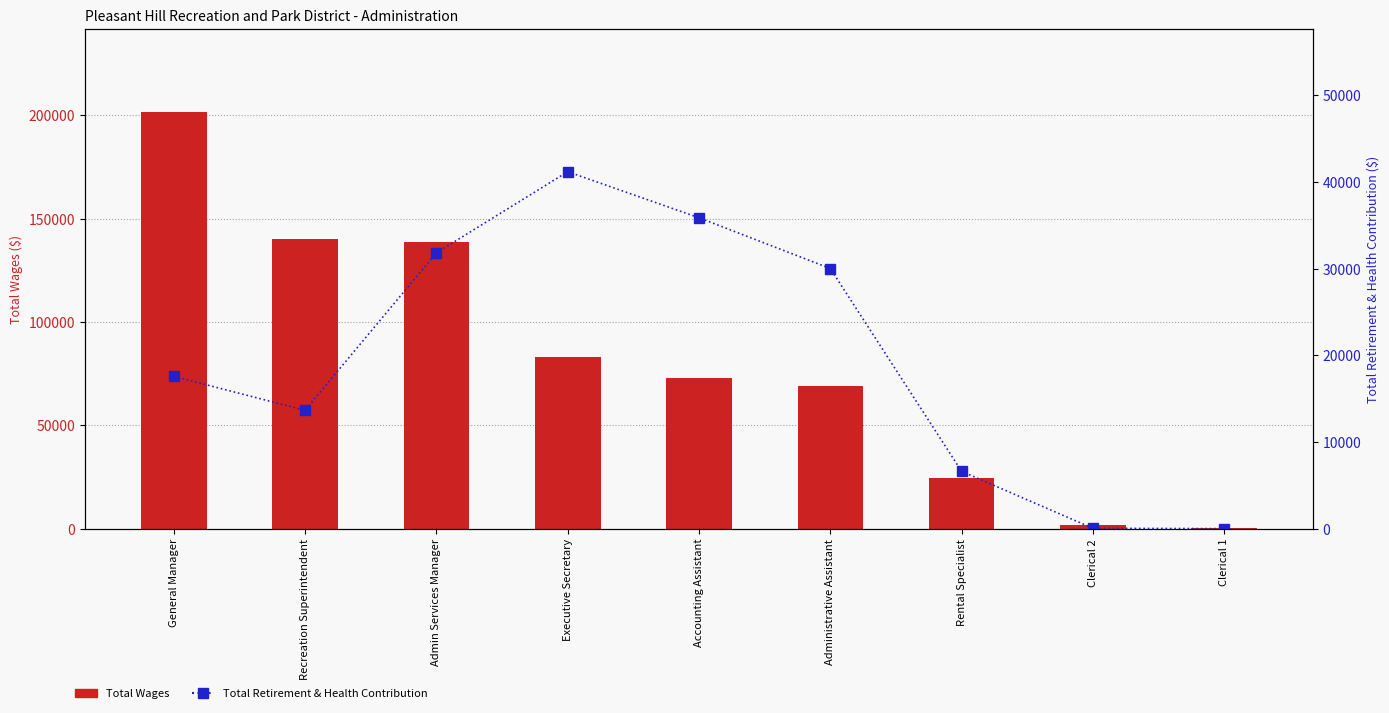

Where does the Total Retirement & Health Contribution series first go above 17568?

Admin Services Manager